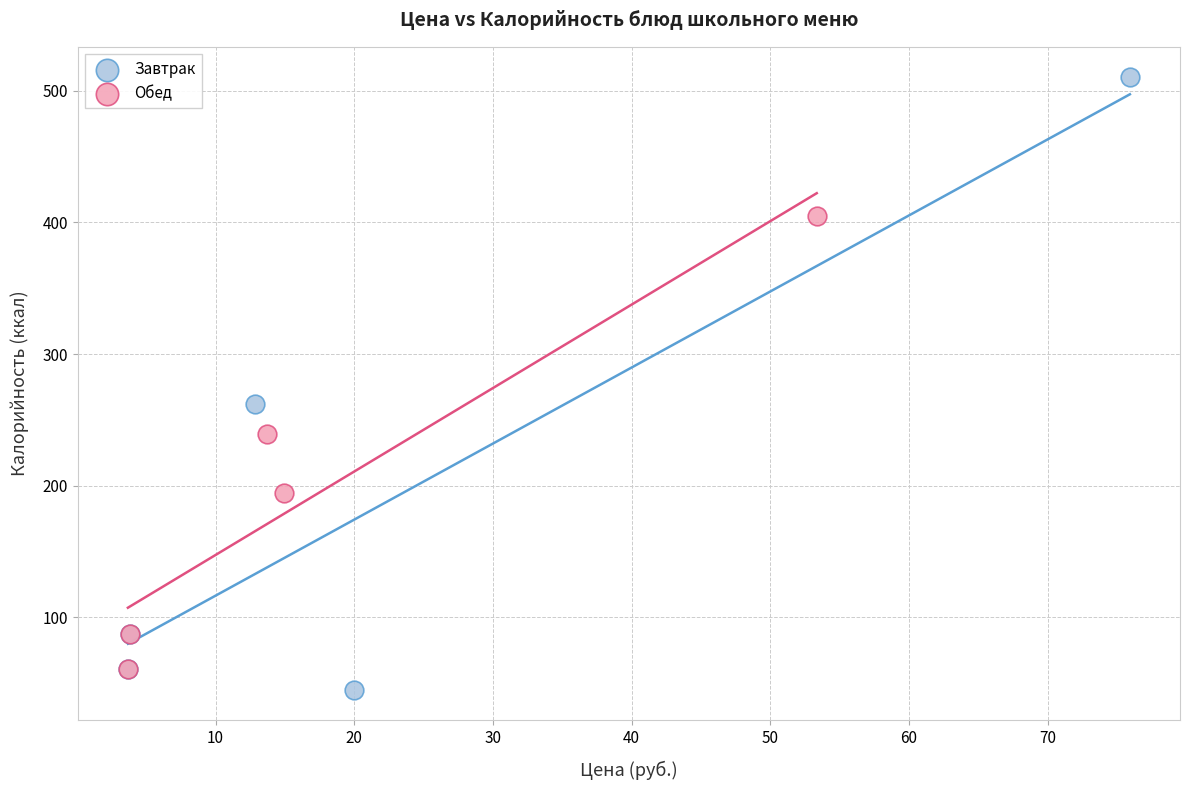

Which series contains the lowest Y value?

Завтрак